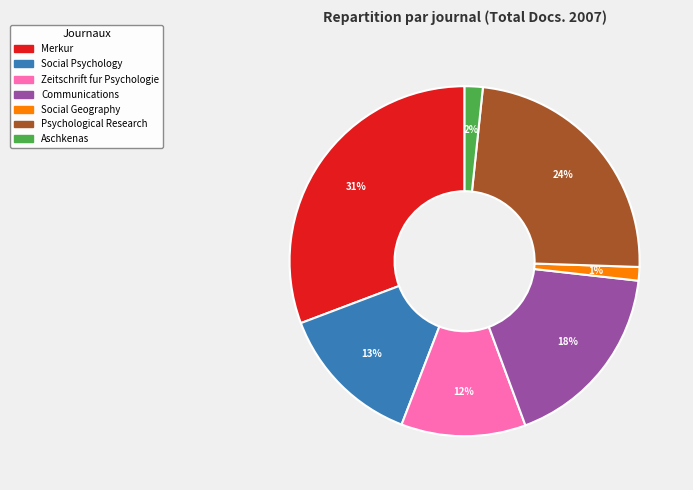

How many slices are in this pie chart?

7